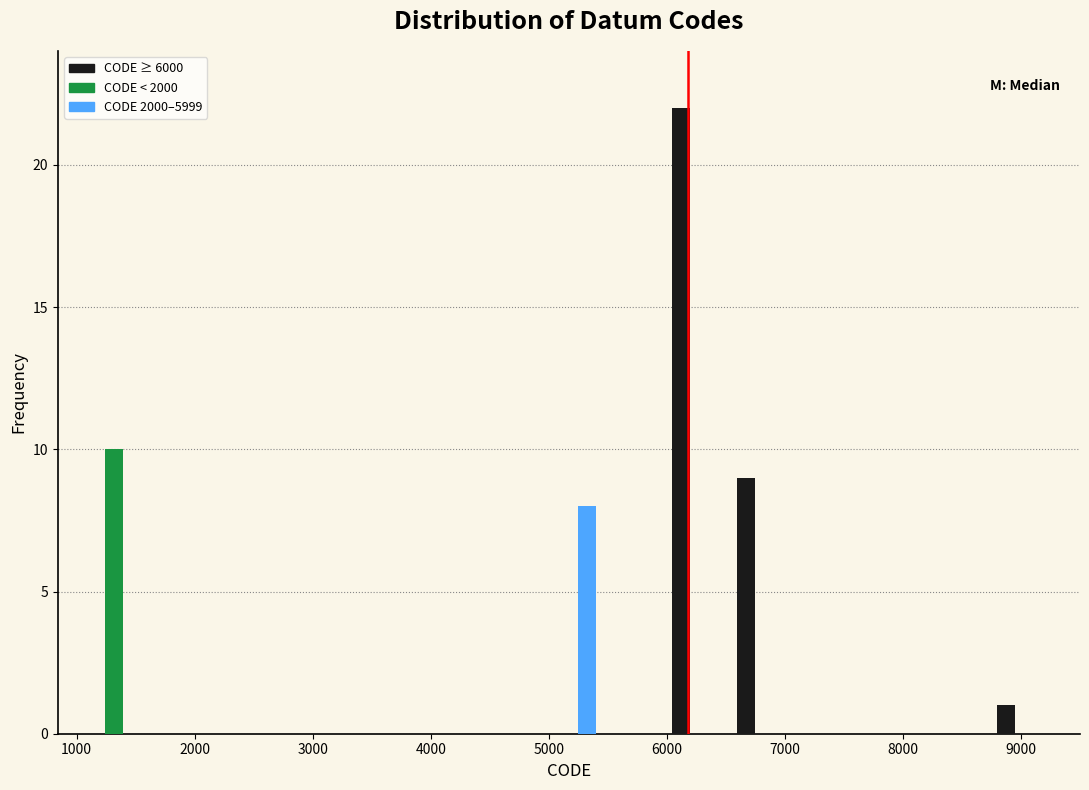

Reading left to right, list every range on the x-axis with the height of the bar of each series over it. Neither the bar edges nor the heights are printed on the chart, so give them approximately, as read against the axes.

1000 to 1600: CODE ≥ 6000=0	CODE < 2000=10	CODE 2000–5999=0
1600 to 2100: CODE ≥ 6000=0	CODE < 2000=0	CODE 2000–5999=0
2100 to 2700: CODE ≥ 6000=0	CODE < 2000=0	CODE 2000–5999=0
2700 to 3200: CODE ≥ 6000=0	CODE < 2000=0	CODE 2000–5999=0
3200 to 3800: CODE ≥ 6000=0	CODE < 2000=0	CODE 2000–5999=0
3800 to 4300: CODE ≥ 6000=0	CODE < 2000=0	CODE 2000–5999=0
4300 to 4900: CODE ≥ 6000=0	CODE < 2000=0	CODE 2000–5999=0
4900 to 5400: CODE ≥ 6000=0	CODE < 2000=0	CODE 2000–5999=8
5400 to 6000: CODE ≥ 6000=0	CODE < 2000=0	CODE 2000–5999=0
6000 to 6500: CODE ≥ 6000=22	CODE < 2000=0	CODE 2000–5999=0
6500 to 7100: CODE ≥ 6000=9	CODE < 2000=0	CODE 2000–5999=0
7100 to 7600: CODE ≥ 6000=0	CODE < 2000=0	CODE 2000–5999=0
7600 to 8200: CODE ≥ 6000=0	CODE < 2000=0	CODE 2000–5999=0
8200 to 8700: CODE ≥ 6000=0	CODE < 2000=0	CODE 2000–5999=0
8700 to 9300: CODE ≥ 6000=1	CODE < 2000=0	CODE 2000–5999=0